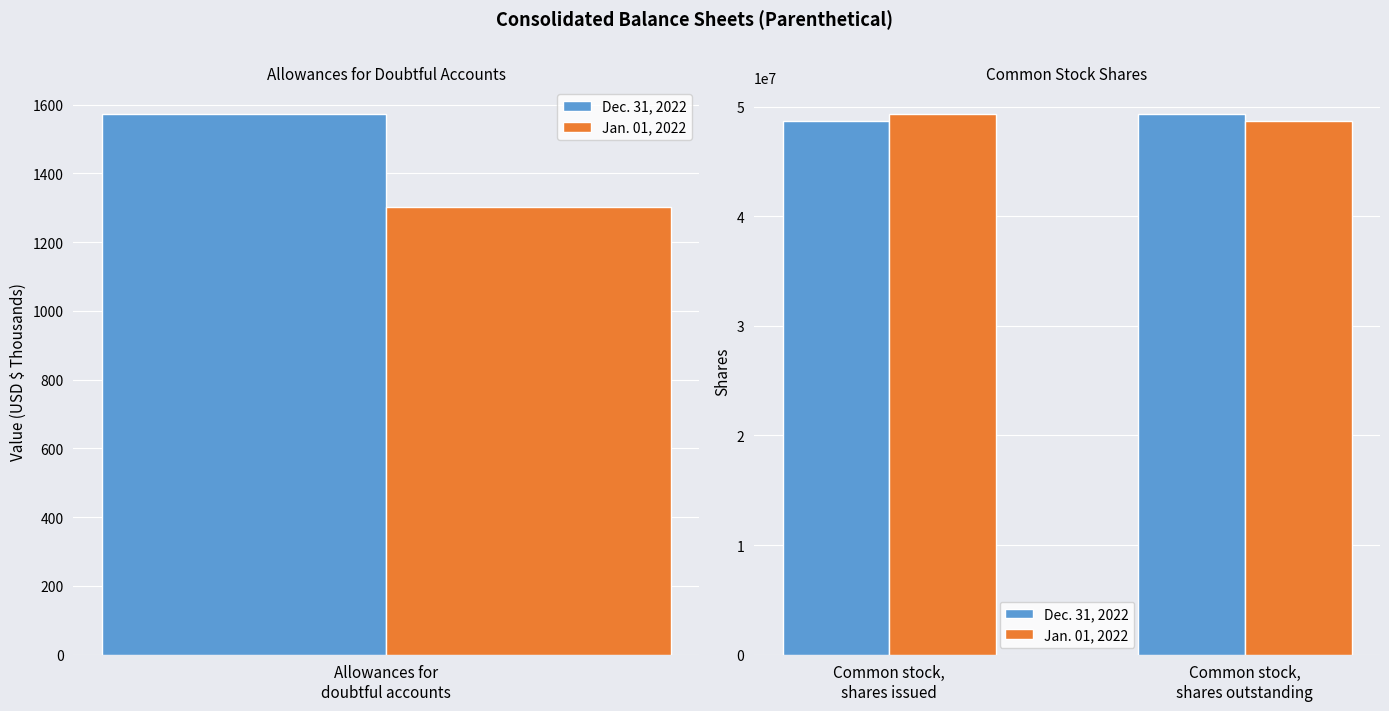

What are all the series names shown in the legend?

Dec. 31, 2022, Jan. 01, 2022